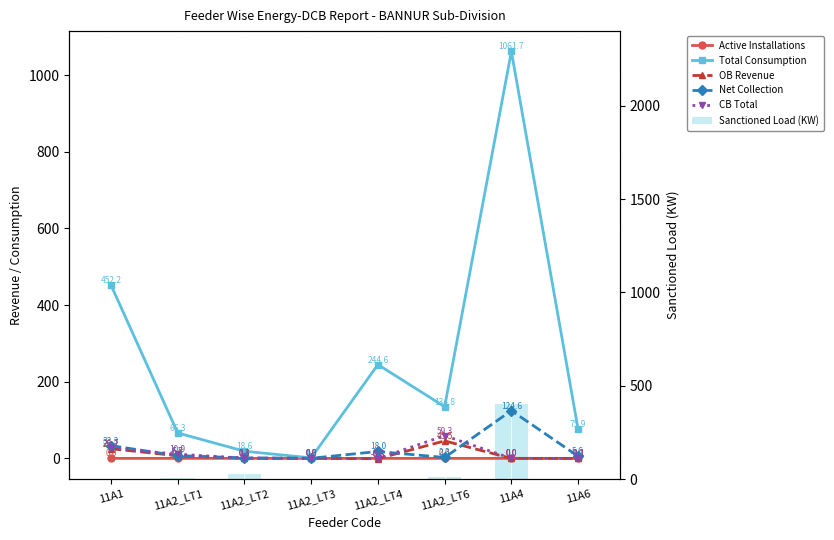

Reading left to right, extract all data points from this chart.

Active Installations: 0.0	0.0	0.0	0.0	0.0	0.0	0.0	0.0
Total Consumption: 452.2	66.3	18.6	1.3	244.6	134.8	1061.7	75.9
OB Revenue: 25.2	6.7	0.3	0.0	-0.8	45.5	0.0	-0.1
Net Collection: 33.3	6.8	1.1	0.3	18.0	2.3	124.6	5.6
CB Total: 26.7	10.9	0.4	0.0	-0.8	59.3	0.0	-0.1
Sanctioned Load (KW): 2.0	7.9	28.4	2.0	0.0	12.1	400.0	0.0